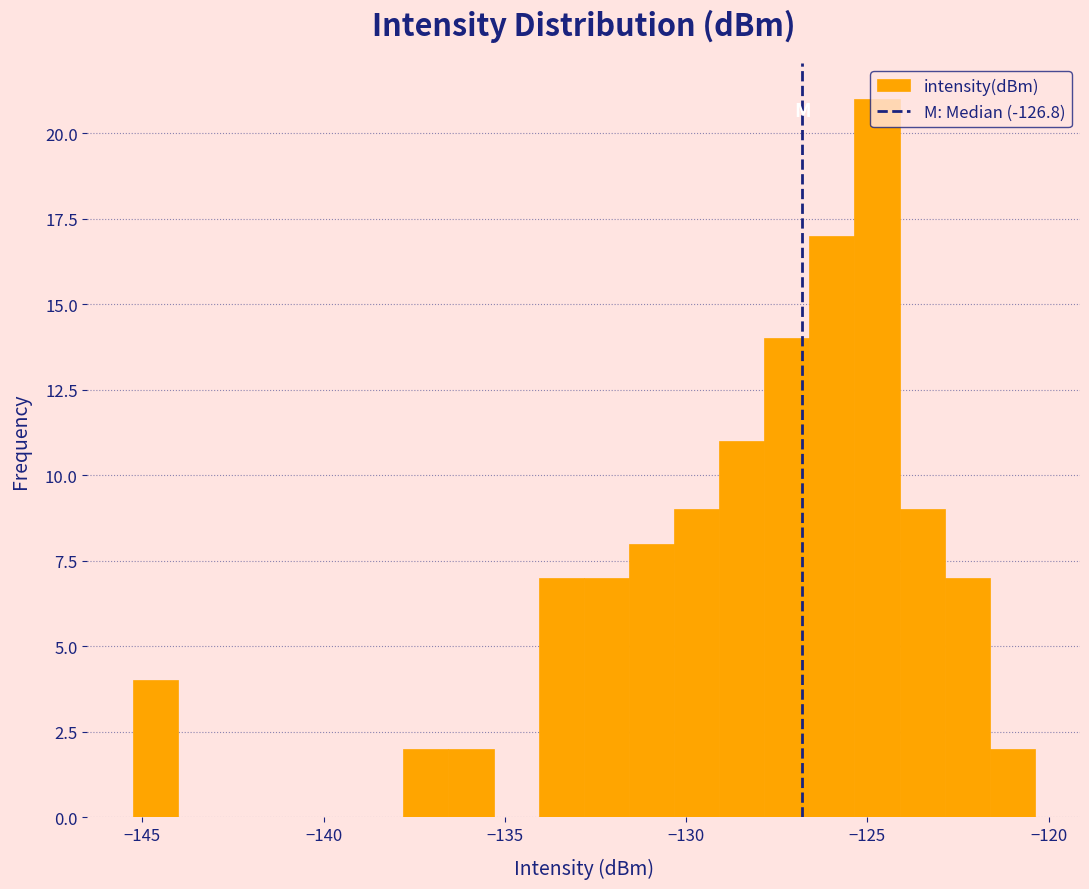

Around what value on the x-axis is the tallest bar? Give the approximate position of its centre, as read against the axis.

-124.5